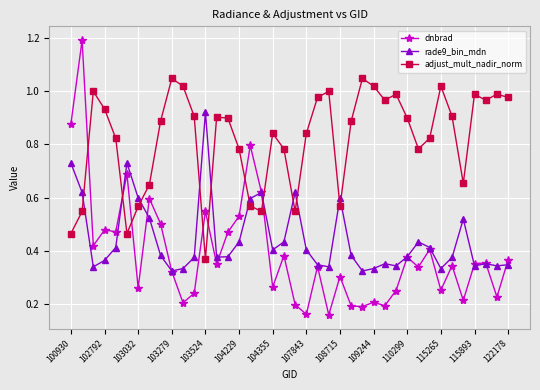

How many categories are shown in the chart?

40